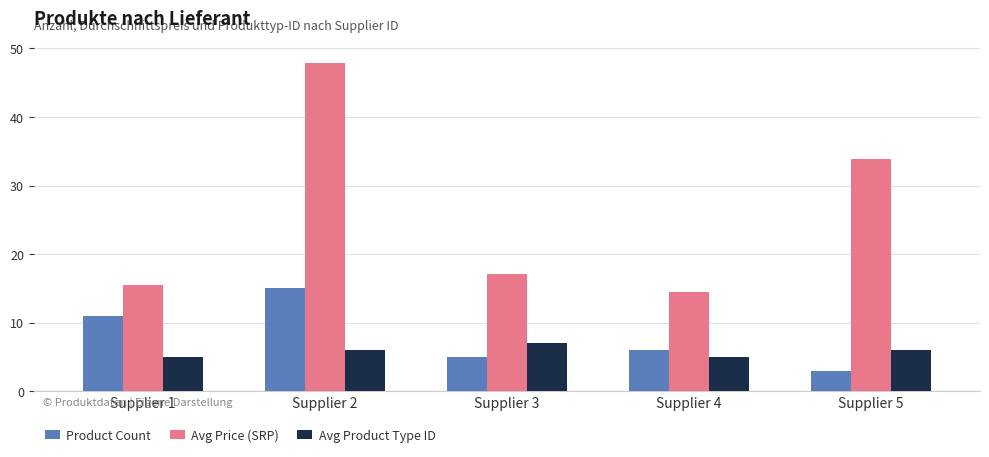

Where is Product Count nearest to the value 9?

Supplier 1